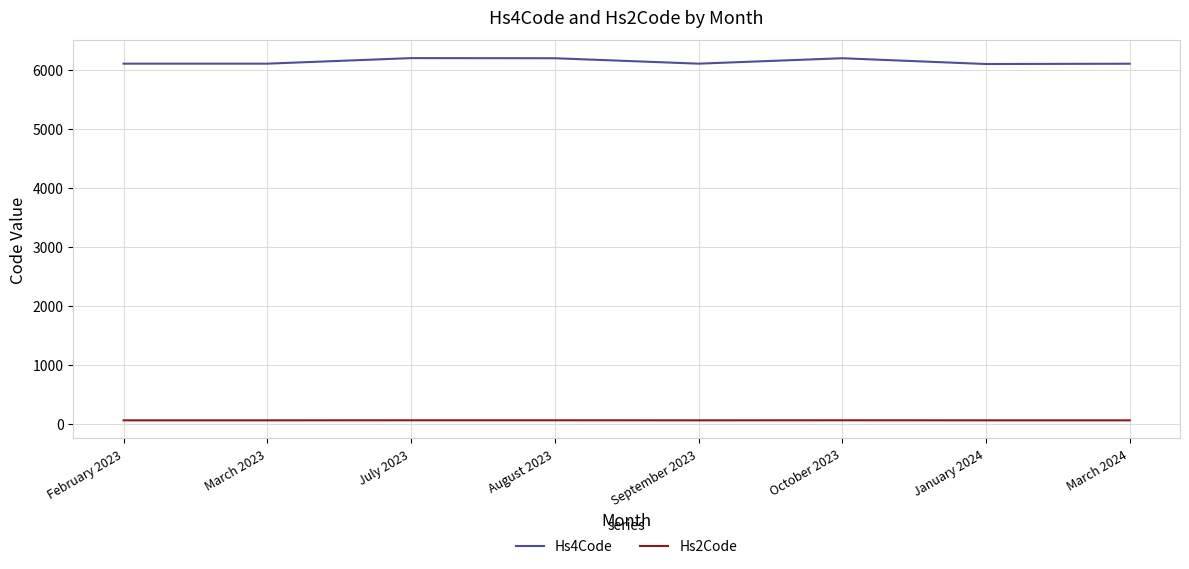

List the series in order of their overall mean, highest first.

Hs4Code, Hs2Code